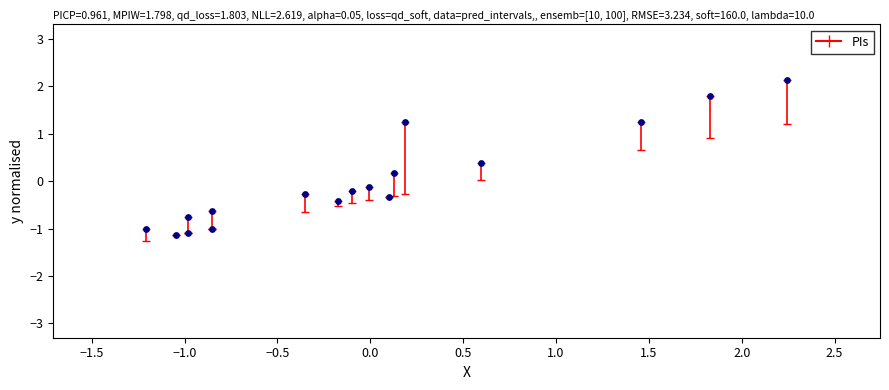

What is the range of Y values (max minus min)?

3.3